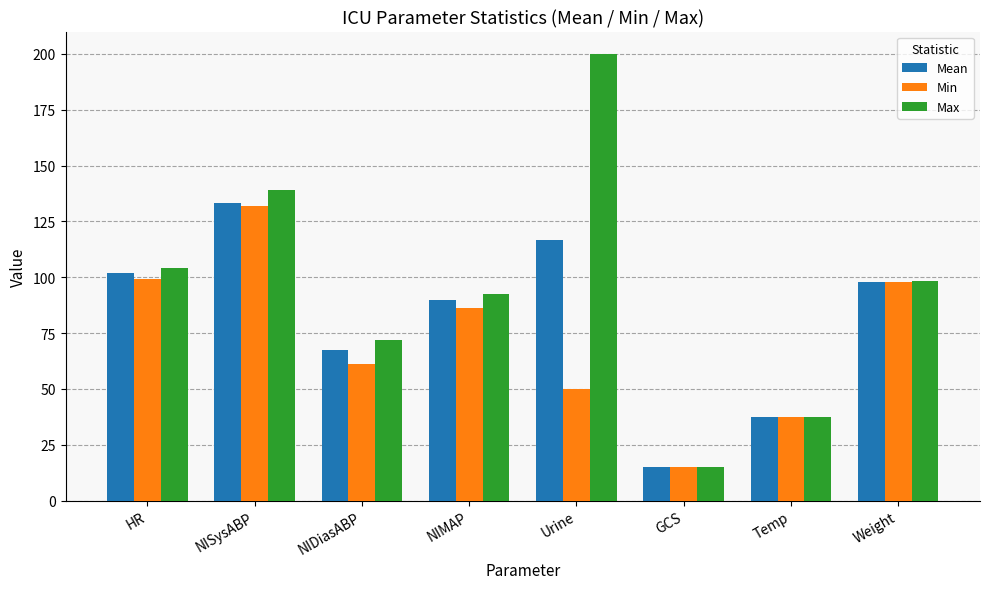

Which series has the largest total across all categories?

Max